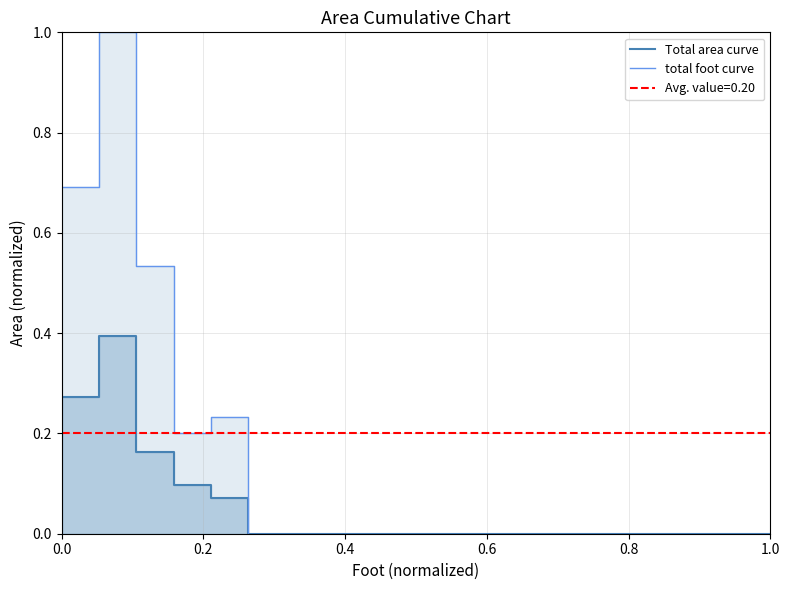

In Total area curve, how many points are higher than both neighbors (excluding endpoints)?

1